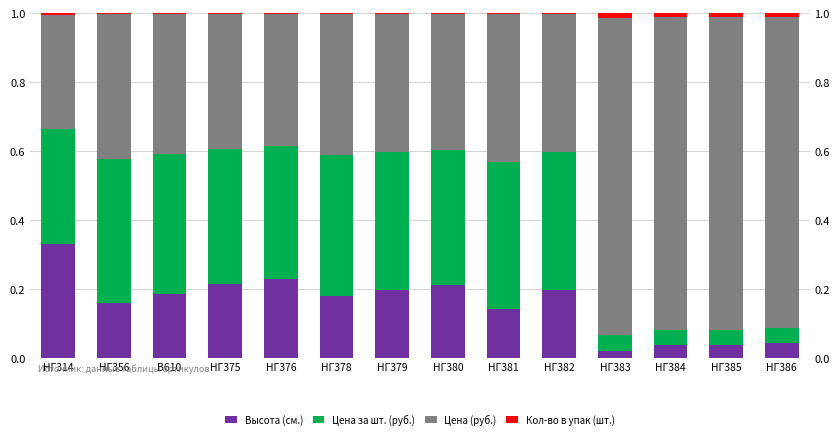

Rank the series by their maximum value, from lowest to highest.

Кол-во в упак (шт.), Высота (см.), Цена за шт. (руб.), Цена (руб.)